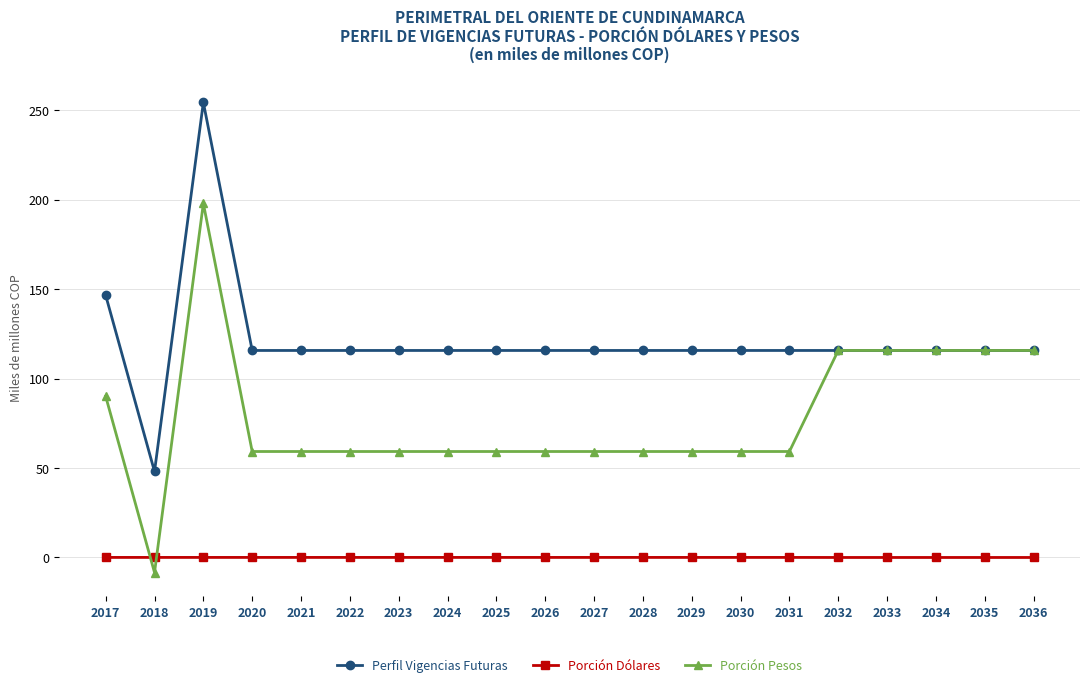

Which category has the highest value in the Perfil Vigencias Futuras series?

2019